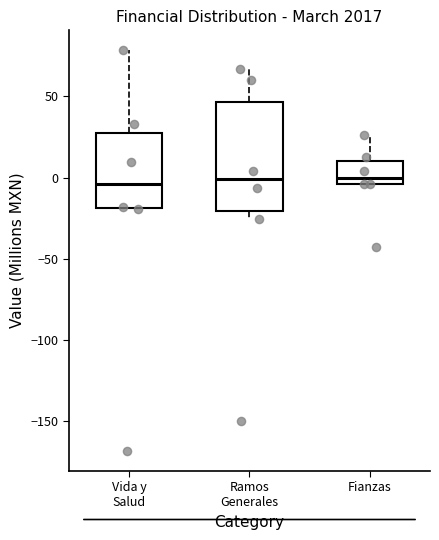

Reading left to right, read every box against the y-axis: the position of its median line, the range the box covers, and the ends of its whiskers. The values are not printed on the chart, so give them approximately, as read against the axis.

Vida y Salud: median -5, box -20 to 25, whiskers -20 to 80
Ramos Generales: median 0, box -20 to 45, whiskers -25 to 65
Fianzas: median 0, box -5 to 10, whiskers -5 to 25